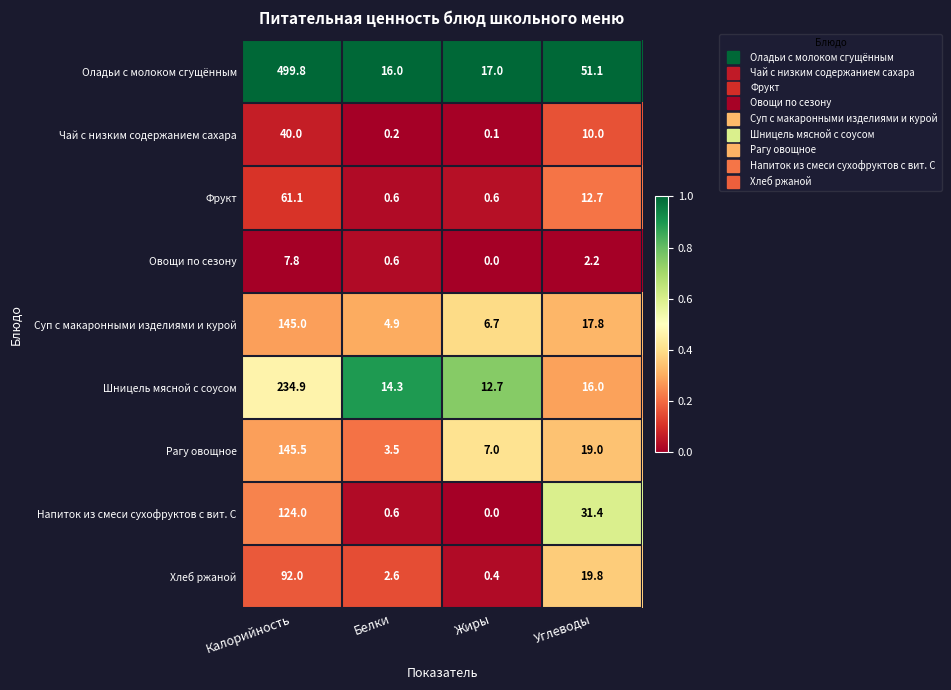

True or false: Хлеб ржаной has a value of 35.6 at Калорийность.

False